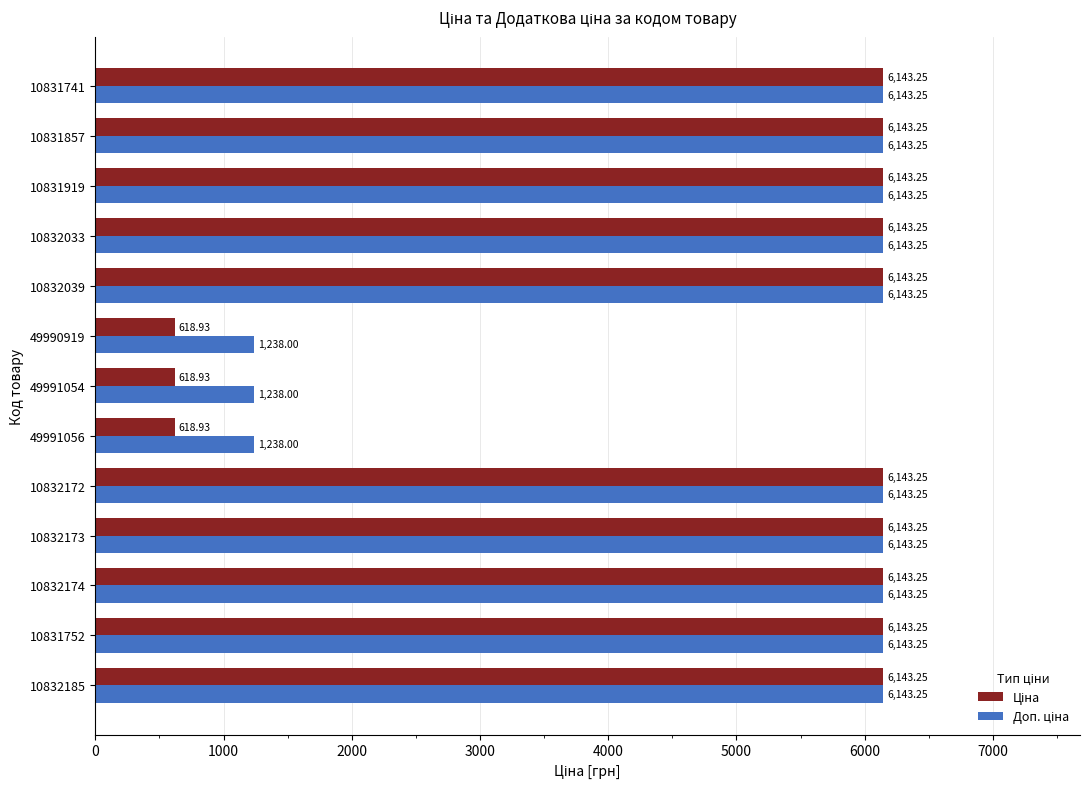

At how many categories does at least one series exceed 6118?

10